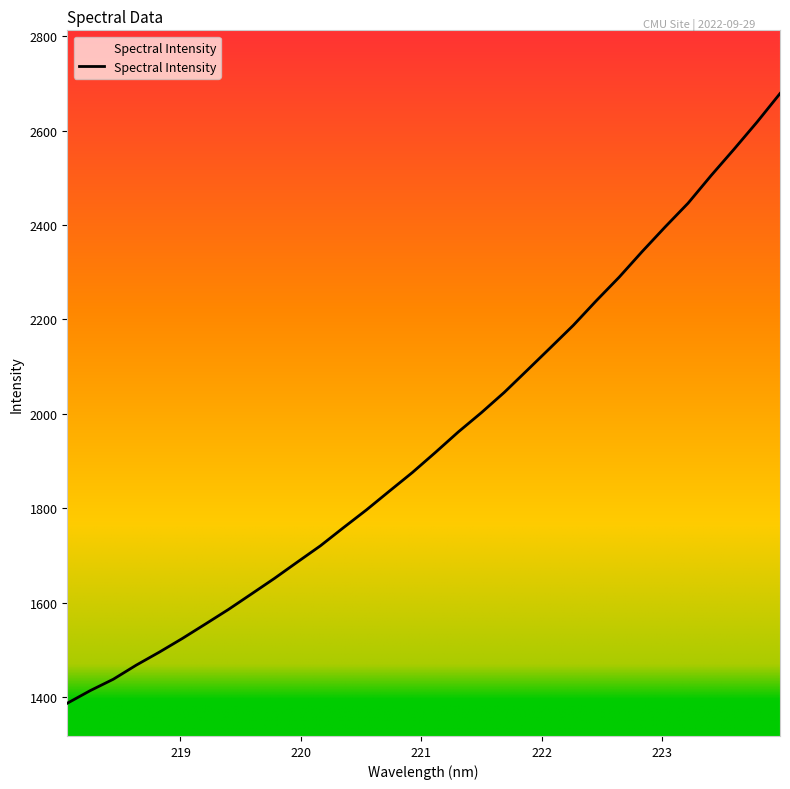

What is the average value?

1944.9